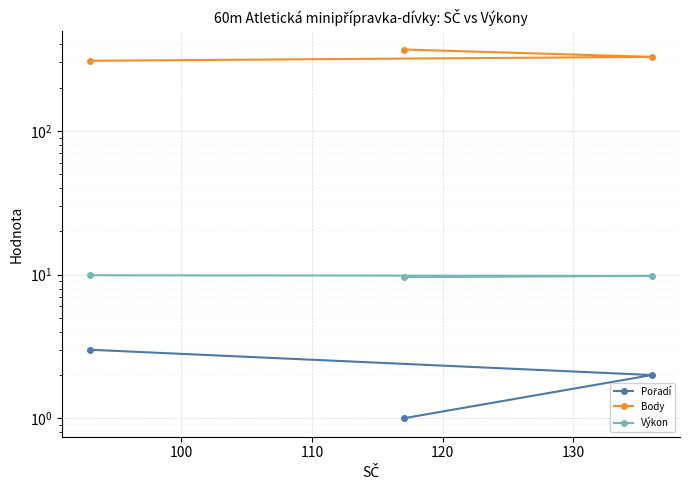

What are all the series names shown in the legend?

Pořadí, Body, Výkon